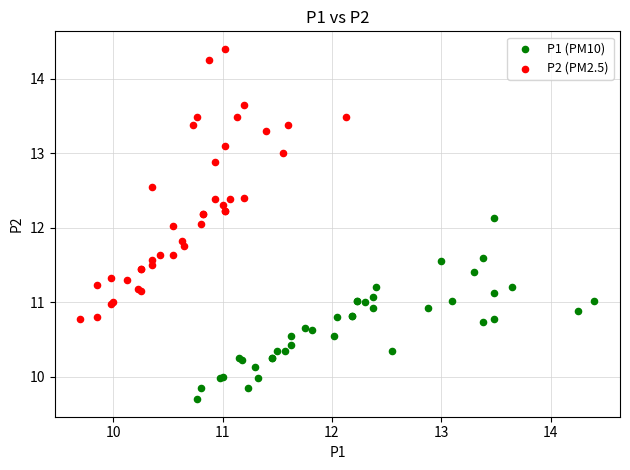

Which series contains the highest Y value?

P2 (PM2.5)